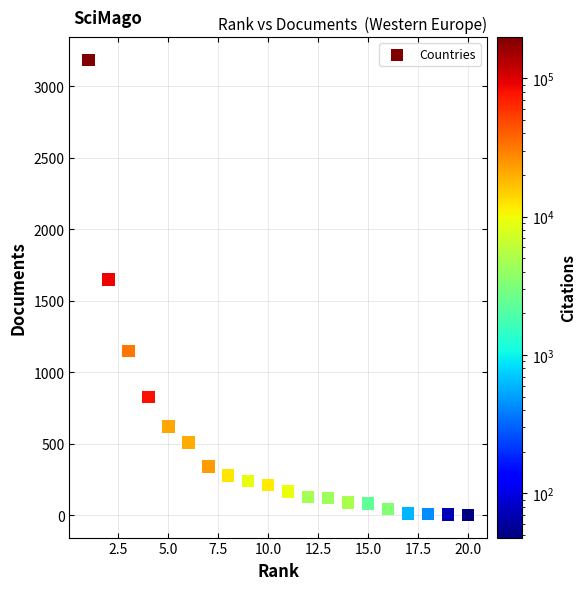

What is the range of Y values (max minus min)?

3181